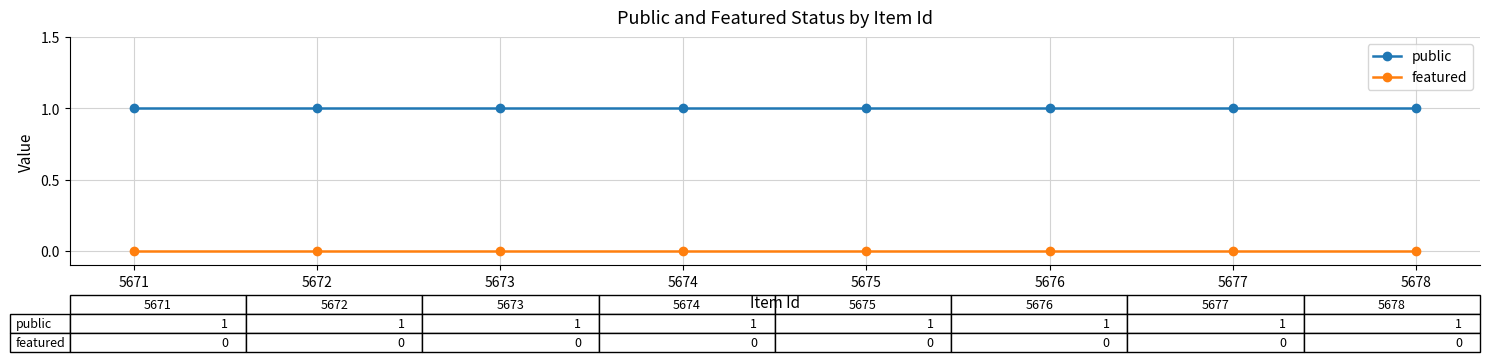

Which series has the largest total across all categories?

public